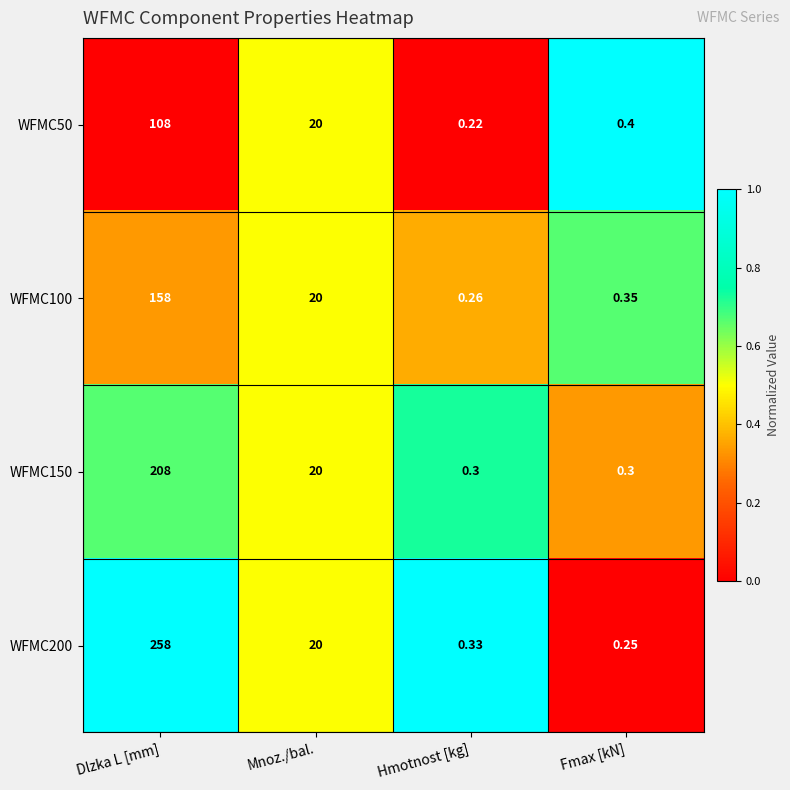

Which category has the lowest value in the WFMC100 series?

Hmotnost [kg]